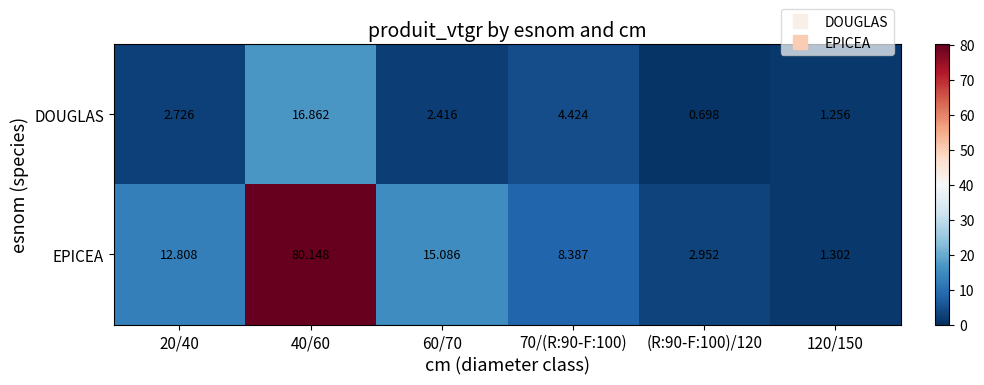

List the series in order of their peak value, highest first.

EPICEA, DOUGLAS